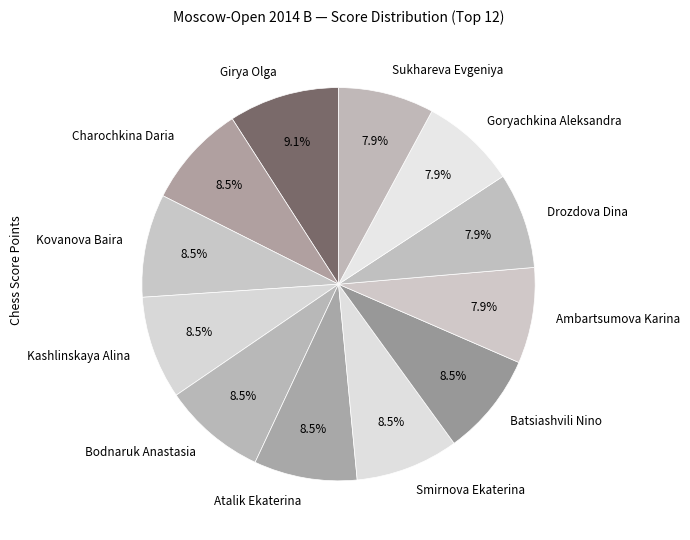

To the nearest percent, what is the difference between the largest and smallest slice percentages?

1%